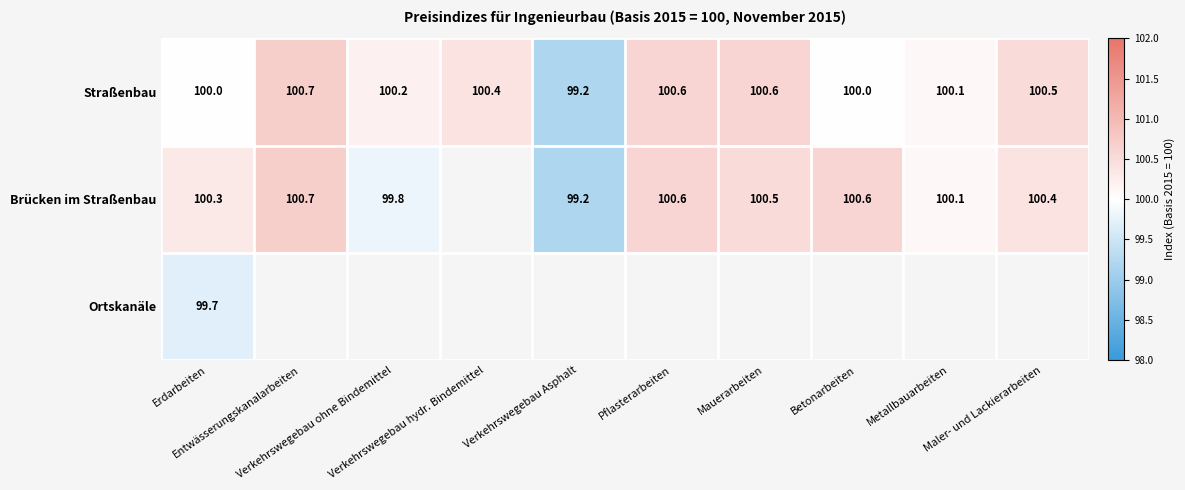

What is the maximum value for Straßenbau?

100.7